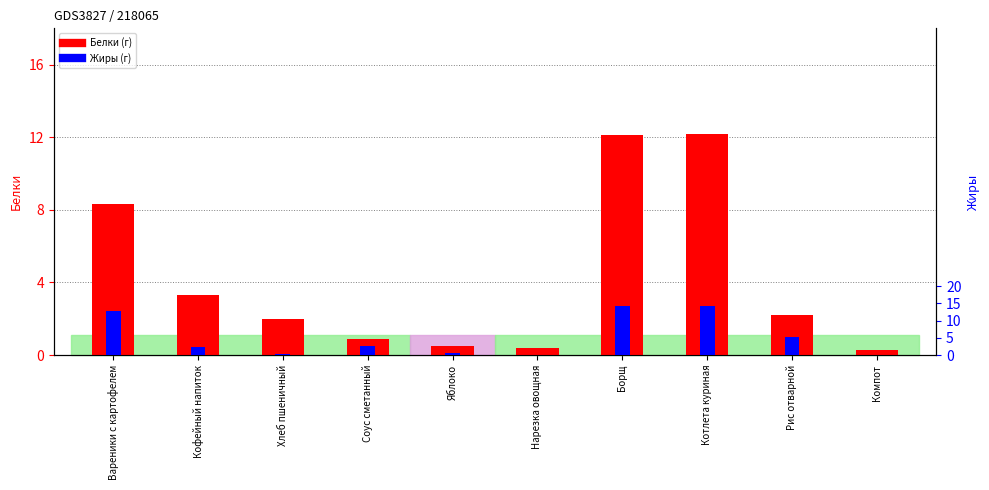

How many data points in Белки are above 2?

5